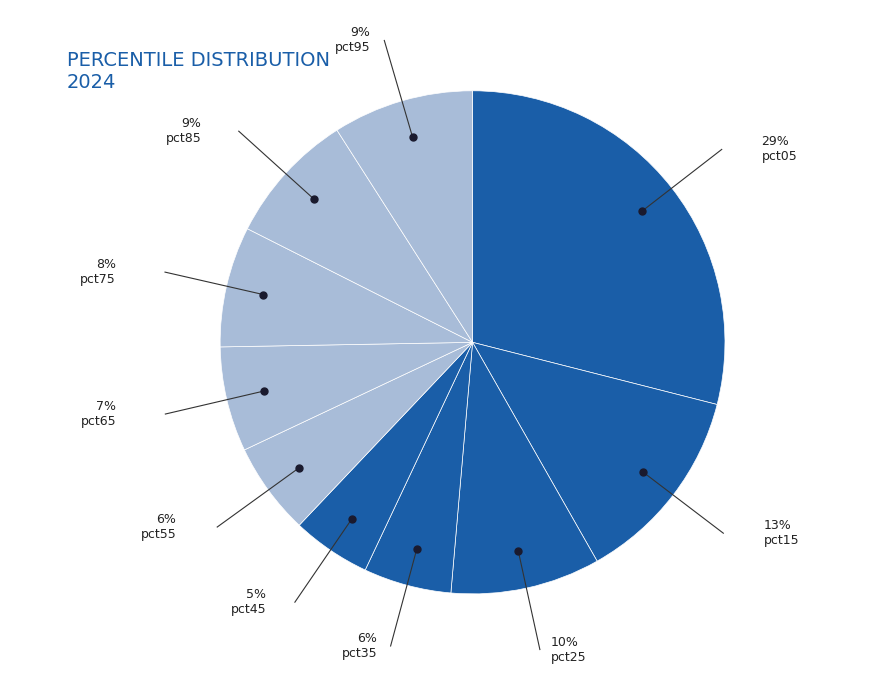

How many segments does this pie chart have?

10